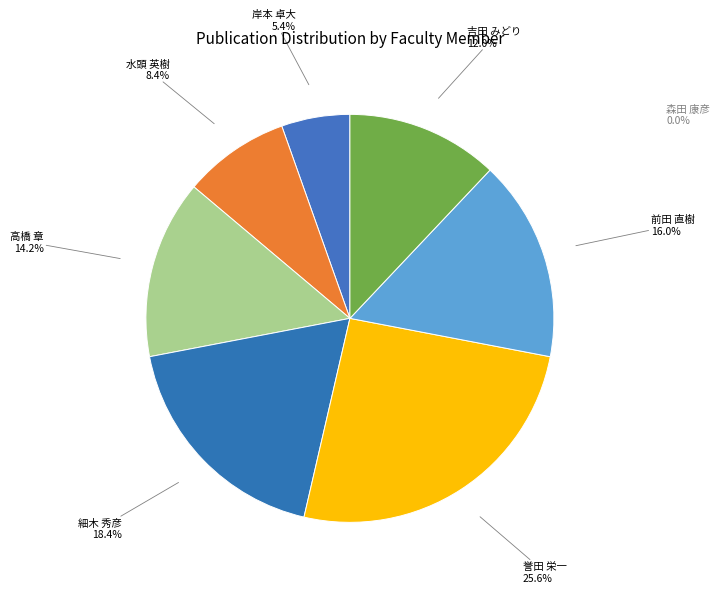

Does 誉田 栄一 represent more than half of the total?

No